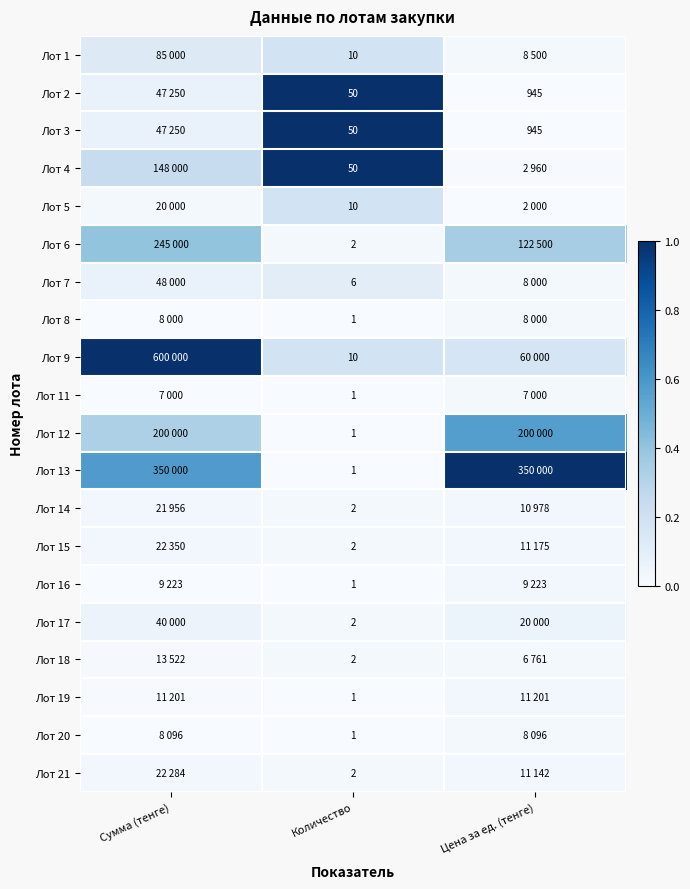

Which has a higher value, Сумма (тенге) or Цена за ед. (тенге)?

Сумма (тенге)